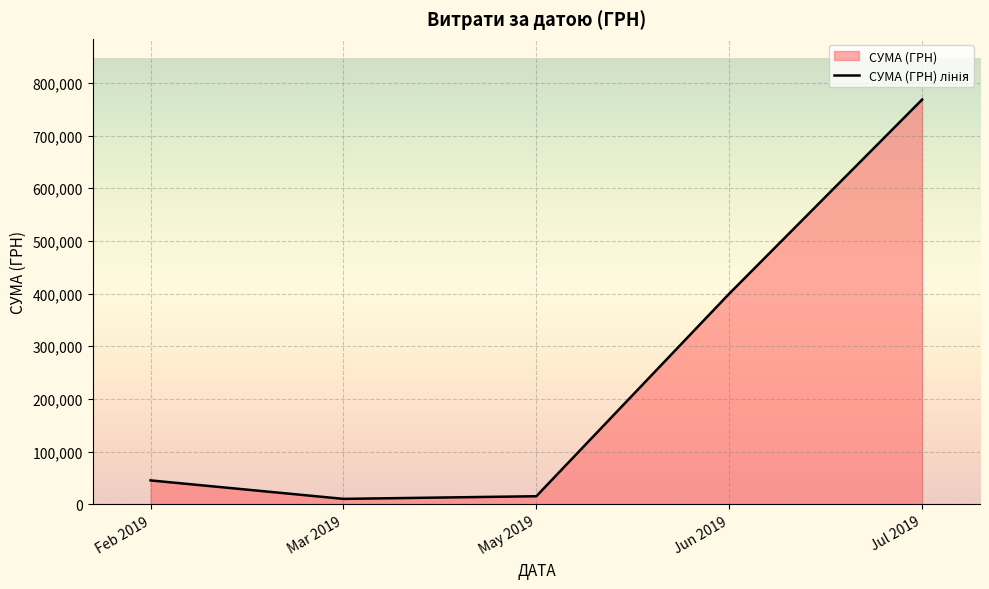

How many points are lower than both their immediate neighbors (excluding endpoints)?

1